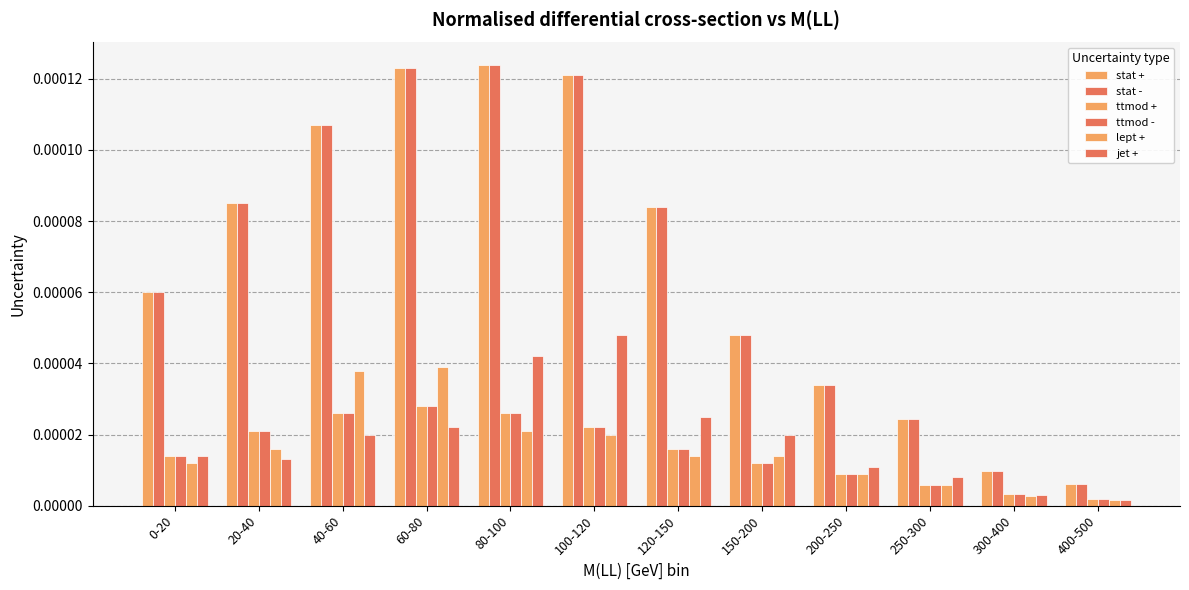

Is the value of jet + at 100-120 greater than the value of lept + at 400-500?

Yes